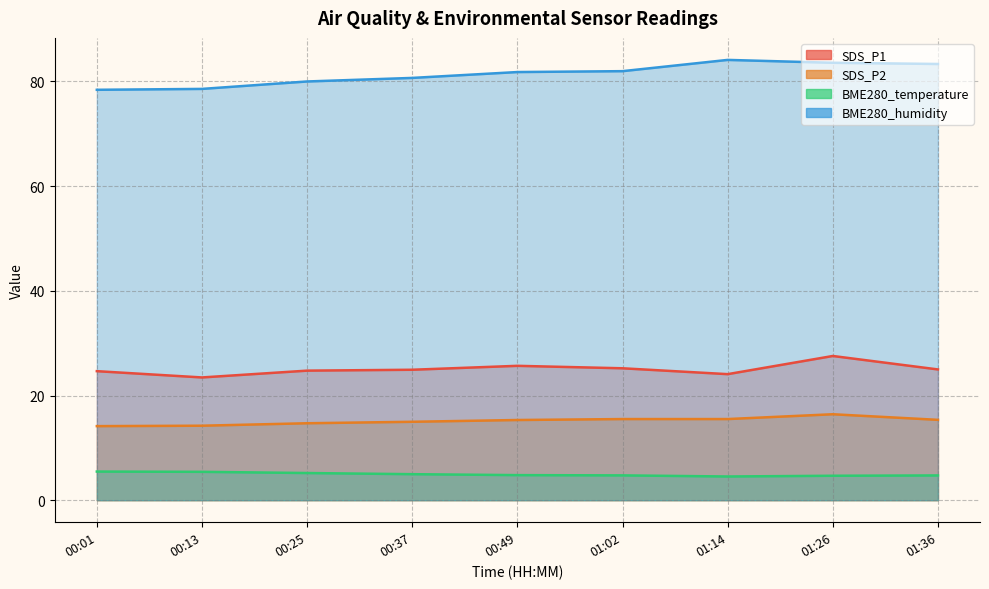

How many distinct data groups are displayed?

4